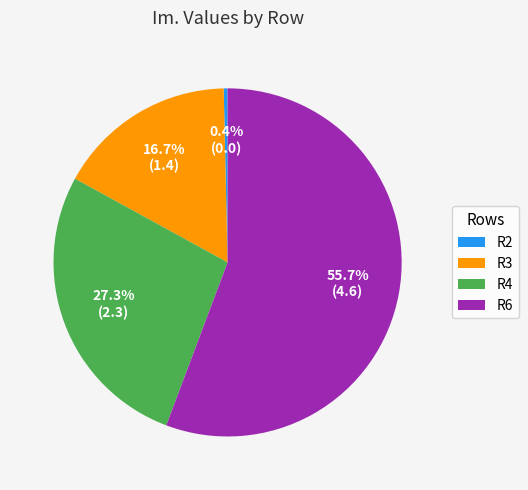

Do R3 and R2 together represent more than half of the pie?

No